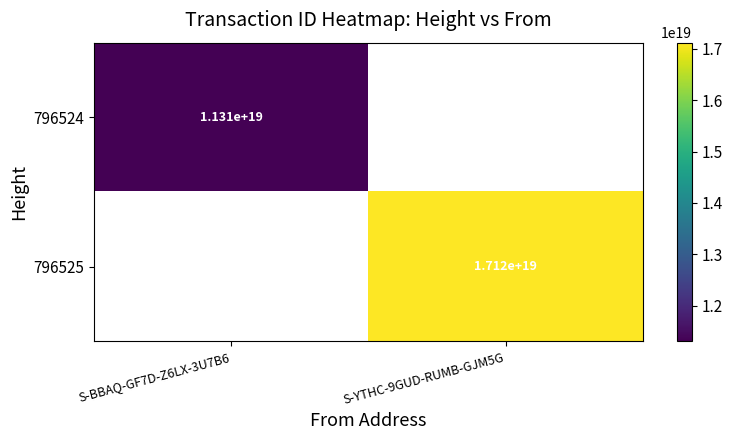

How many distinct data groups are displayed?

2